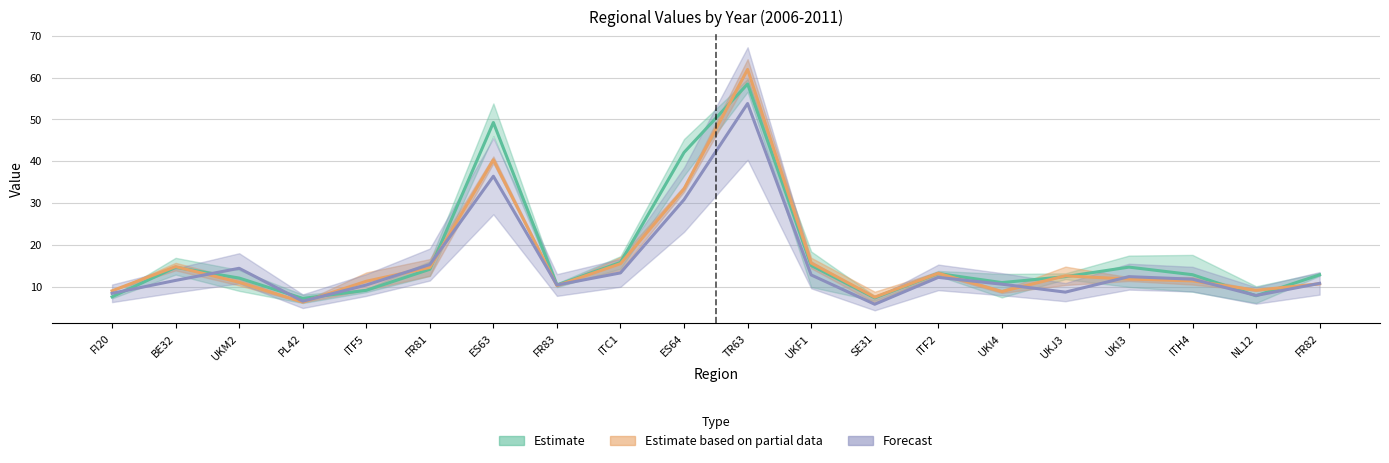

In 2008, how many points are lower than both neighbors (excluding endpoints)?

5